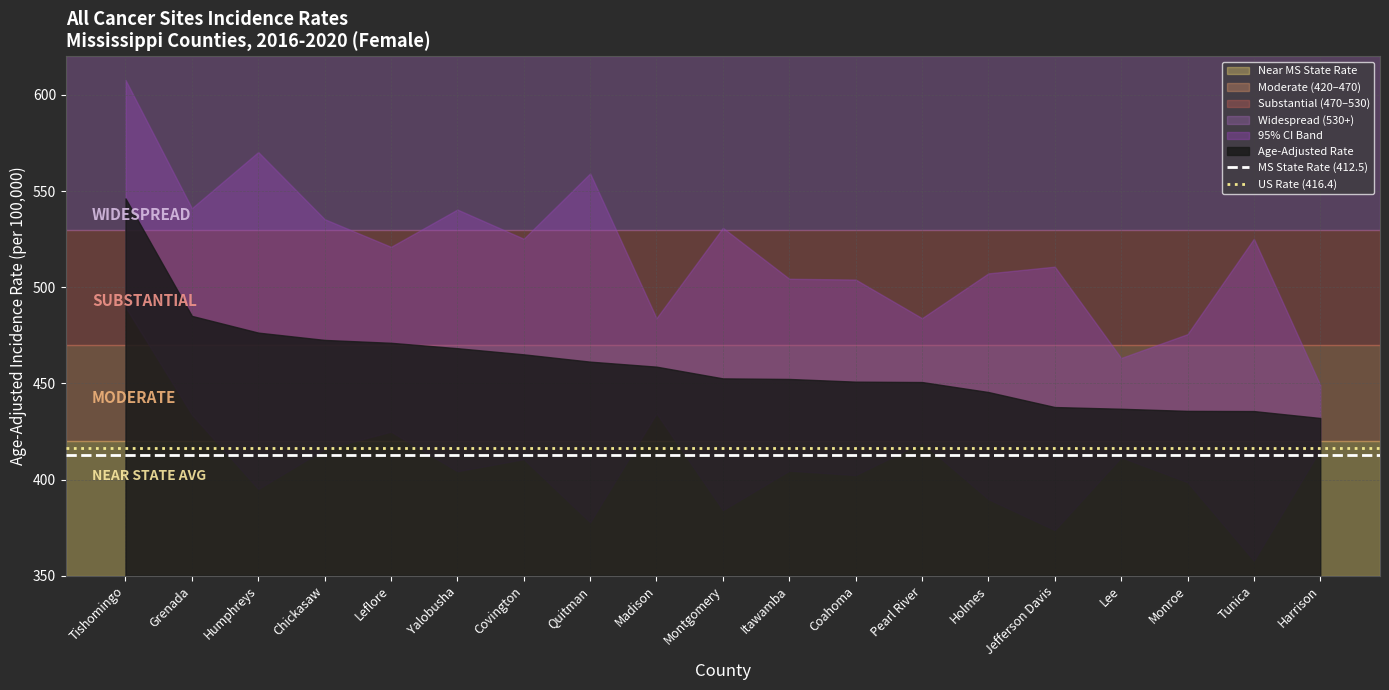

Where is MS State Rate (412.5) nearest to the value 412?

Tishomingo